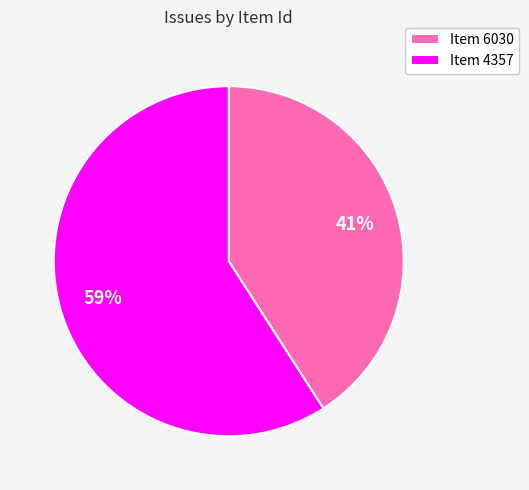

Combined, do Item 6030 and Item 4357 account for over 50%?

Yes